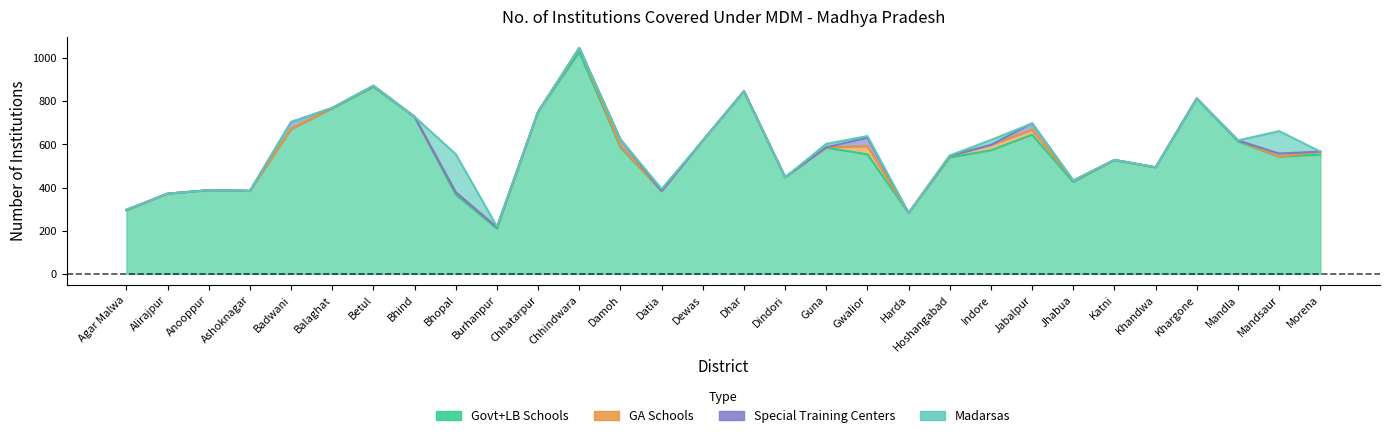

Rank the series at Alirajpur from lowest to highest value.

GA Schools, Special Training Centers, Madarsas, Govt+LB Schools